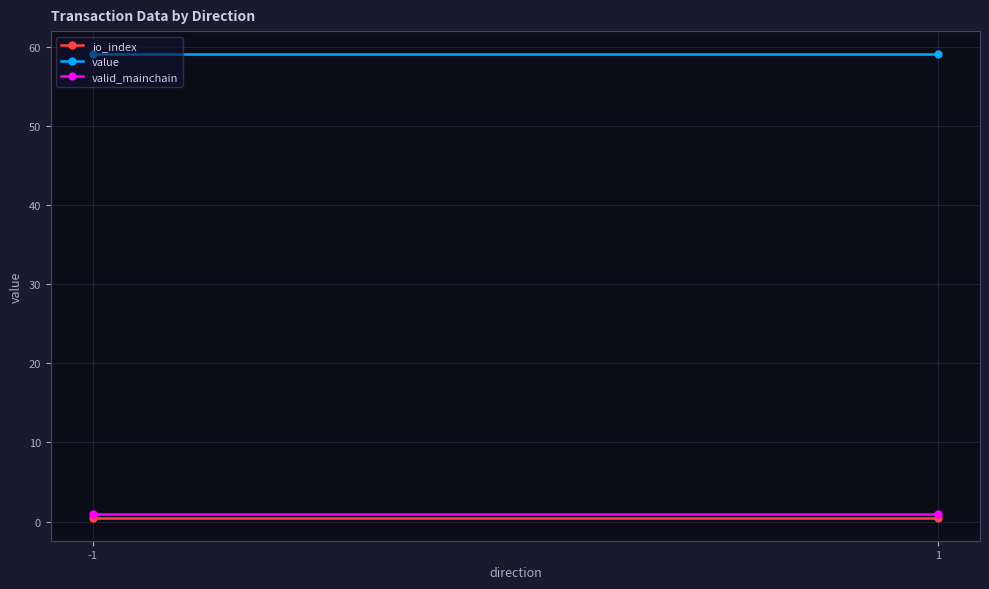

Which series has the largest range (max minus min)?

io_index